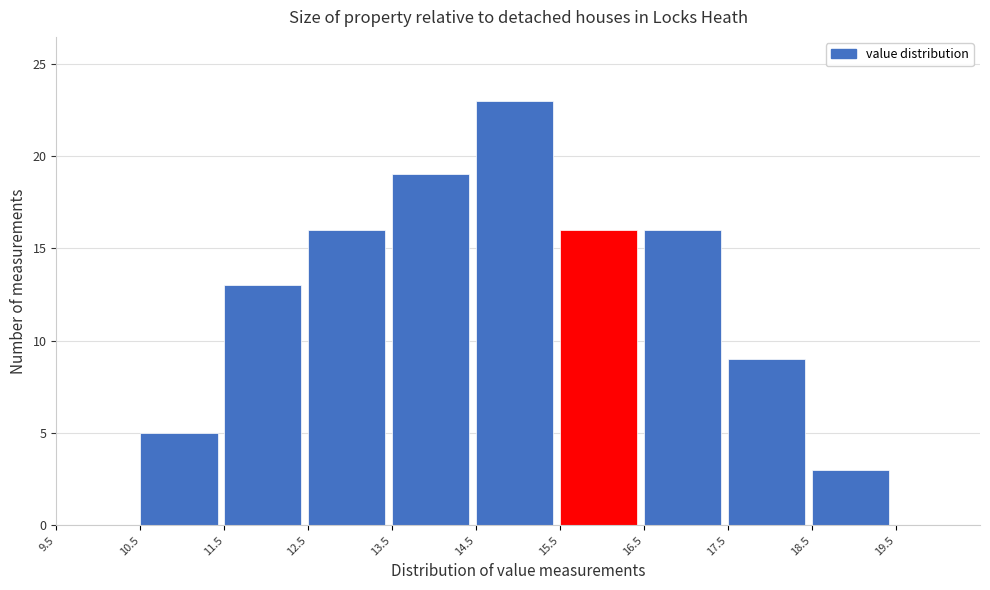

Reading left to right, transcribe this chart: for each bar, give the range it covers on the x-axis and its height. The values are not printed on the chart, so give them approximately, as read against the axis.

9.5 to 10.5: 0
10.5 to 11.5: 5
11.5 to 12.5: 13
12.5 to 13.5: 16
13.5 to 14.5: 19
14.5 to 15.5: 23
15.5 to 16.5: 16
16.5 to 17.5: 16
17.5 to 18.5: 9
18.5 to 19.5: 3
19.5 to 20.5: 0